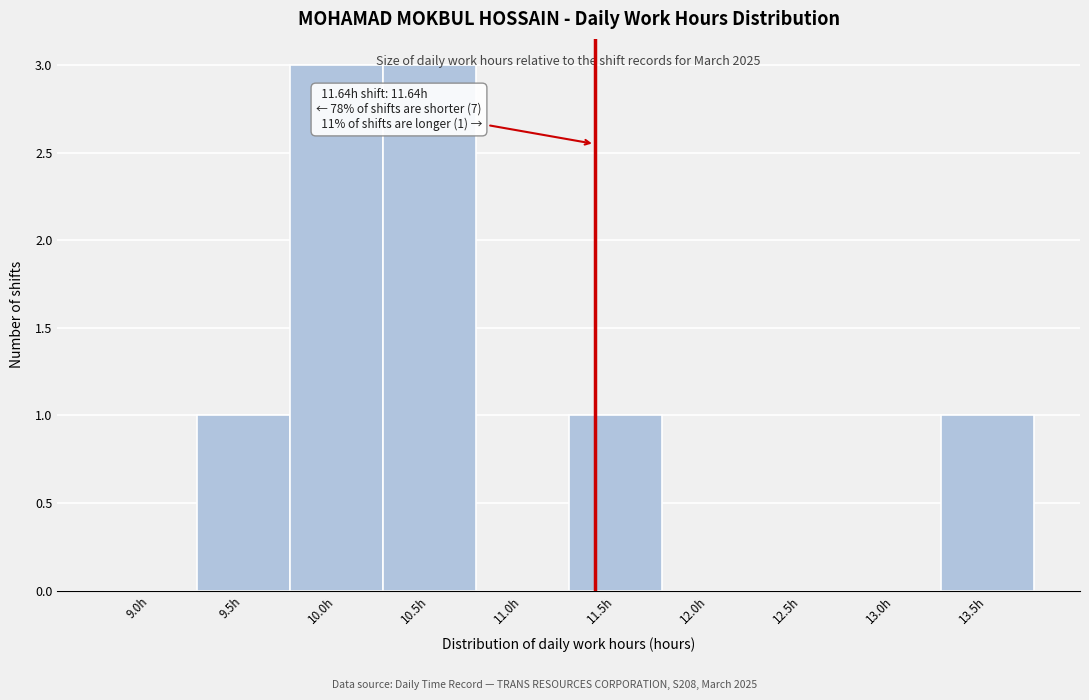

What is the greatest value displayed?

3